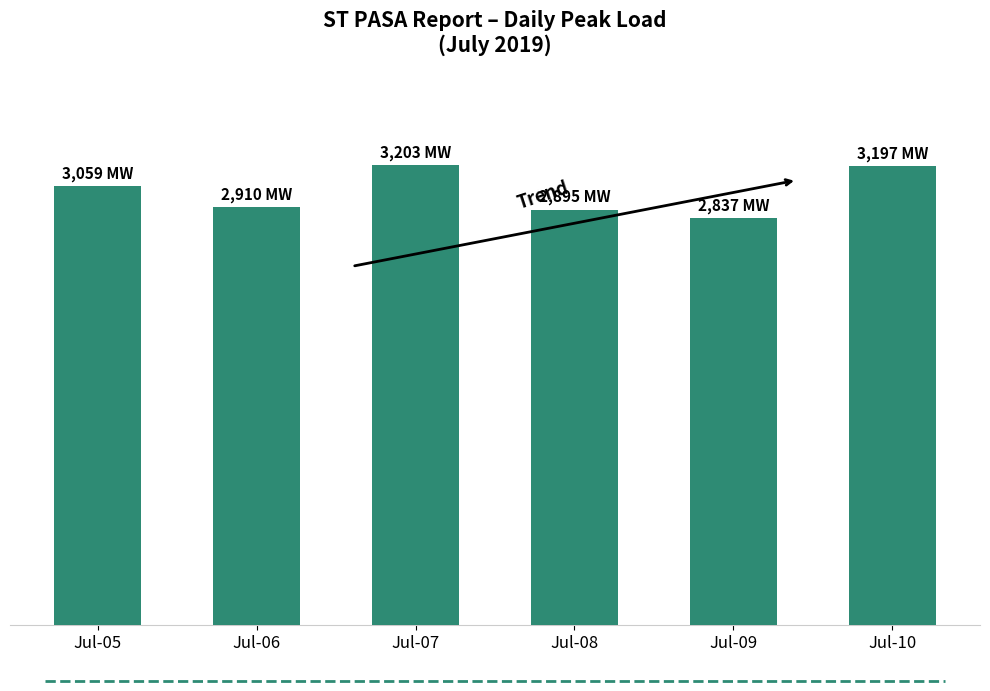

List the labels in order of value, smallest first.

Jul-09, Jul-08, Jul-06, Jul-05, Jul-10, Jul-07